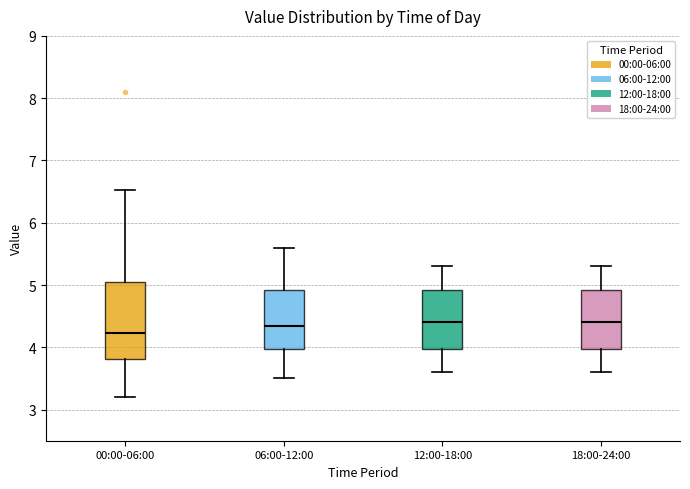

Reading left to right, transcribe this box plot: for each box, give where its median line is, the range the box spans, and where its two whiskers end, as read against the y-axis. The values are not printed on the chart, so give them approximately, as read against the axis.

00:00-06:00: median 4.2, box 3.8 to 5.1, whiskers 3.2 to 6.5
06:00-12:00: median 4.4, box 4.0 to 4.9, whiskers 3.5 to 5.6
12:00-18:00: median 4.4, box 4.0 to 4.9, whiskers 3.6 to 5.3
18:00-24:00: median 4.4, box 4.0 to 4.9, whiskers 3.6 to 5.3